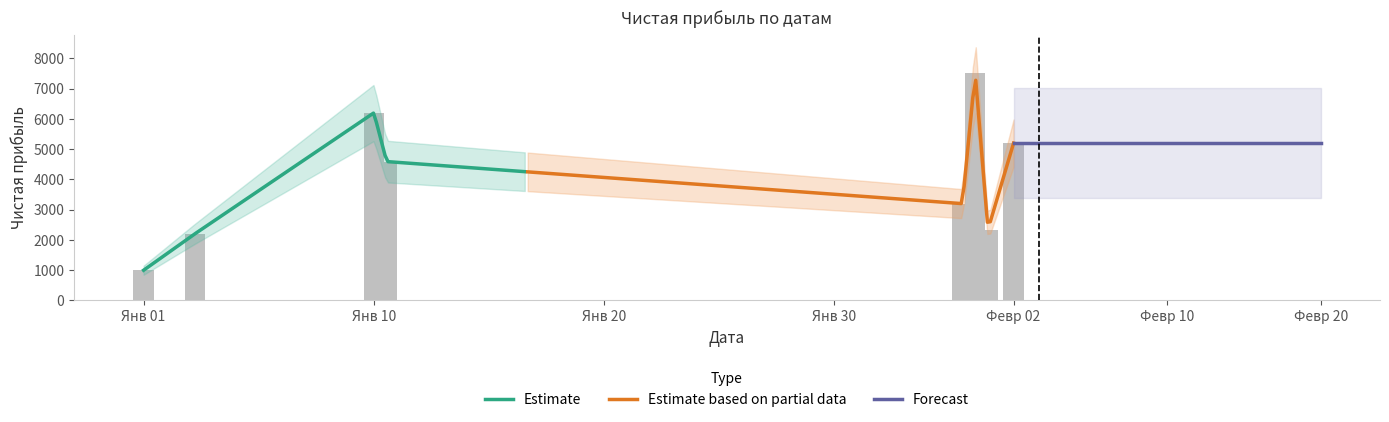

What is the difference between the maximum and minimum values in the янв series?

5200